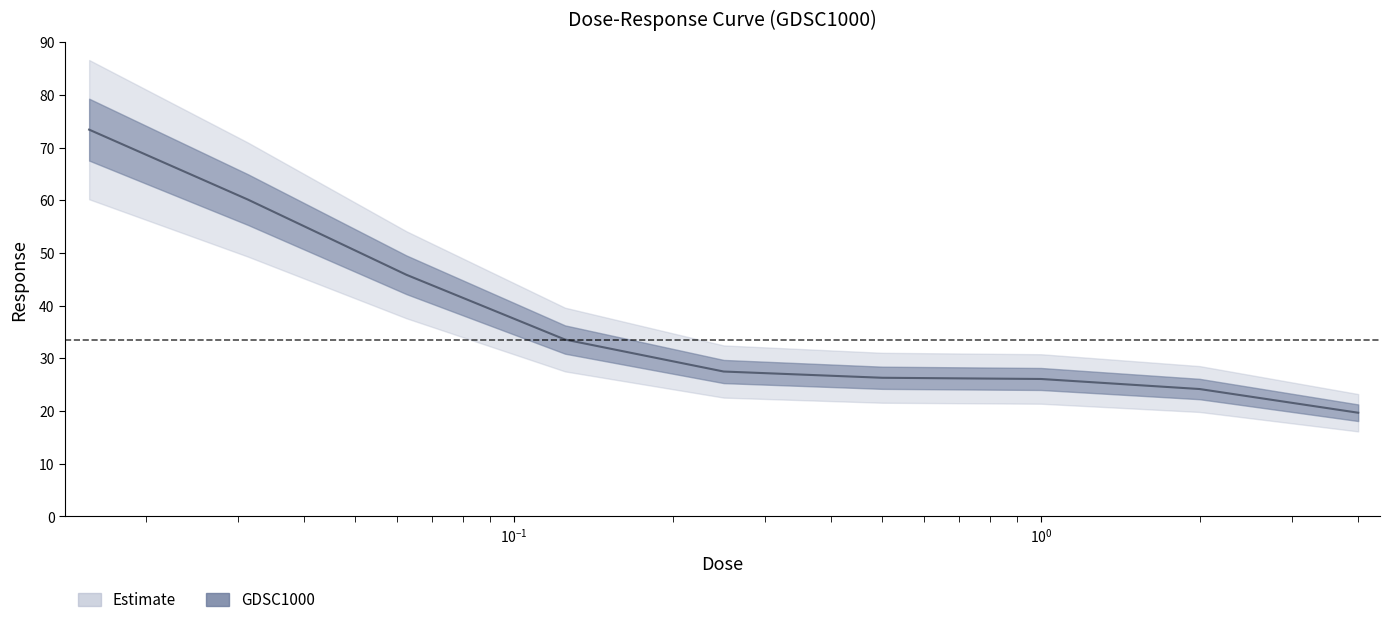

True or false: the data has more than 1 interior local peaks.

False